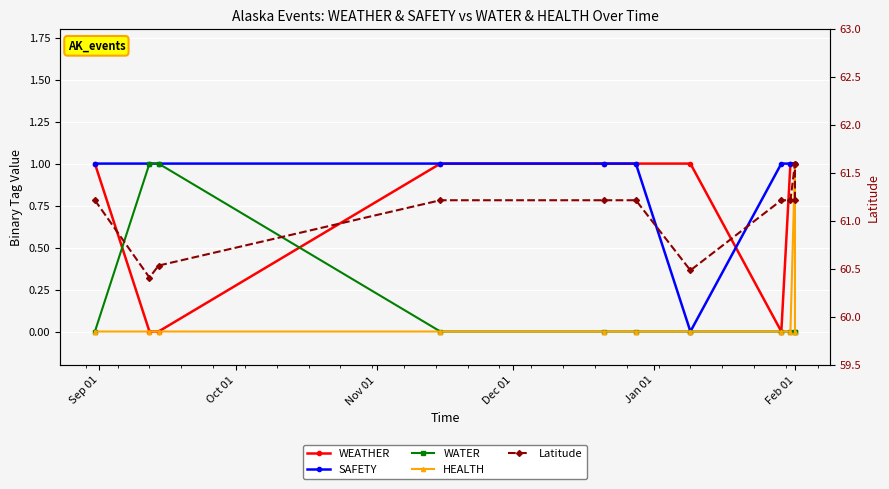

At which label does SAFETY reach its peak?

Sep 01